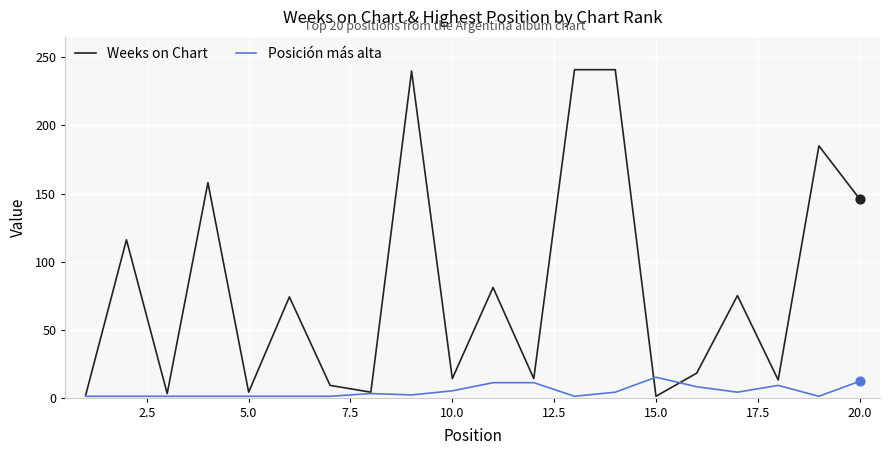

Which series has the widest spread of values?

Weeks on Chart